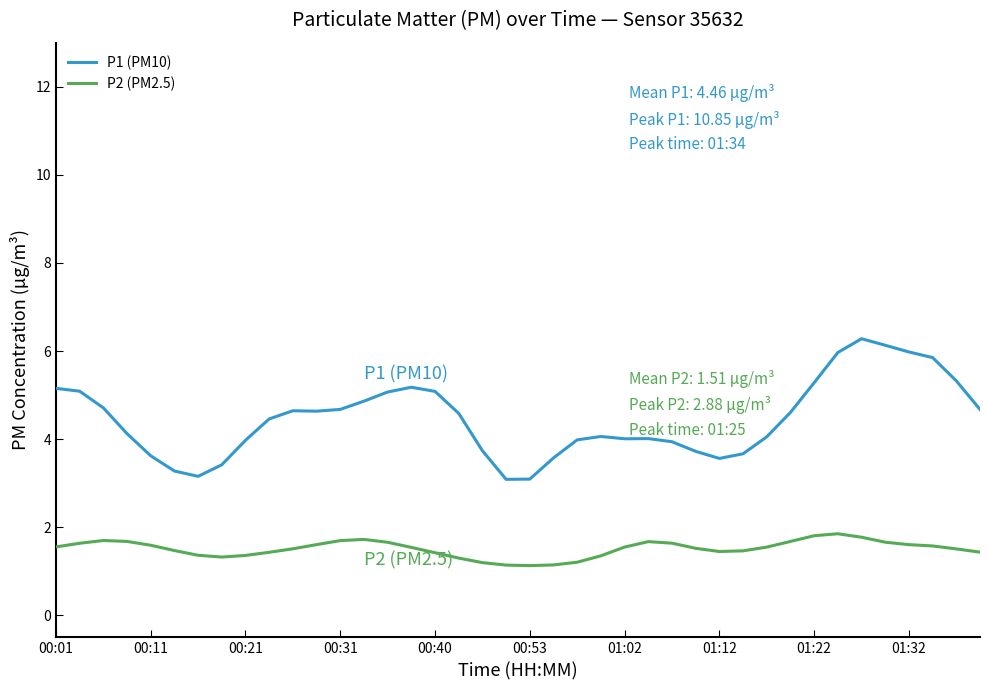

In P2 (PM2.5), how many points are lower than both neighbors (excluding endpoints)?

3